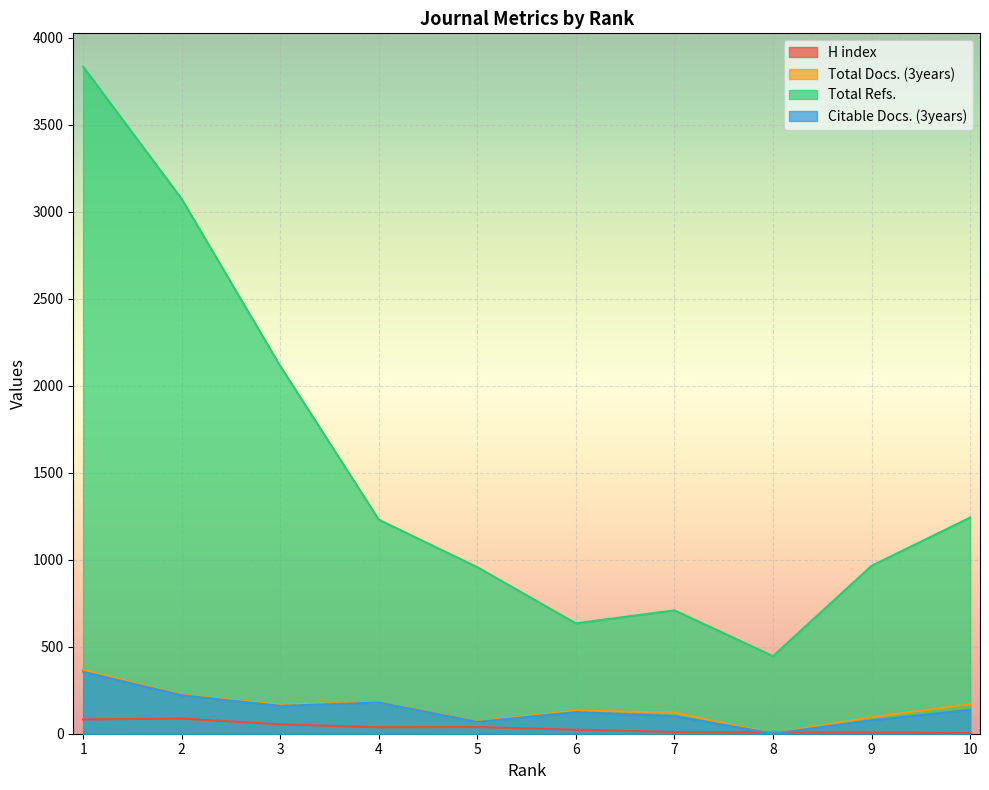

The Total Refs. series shows 1200 at 7. True or false?

False